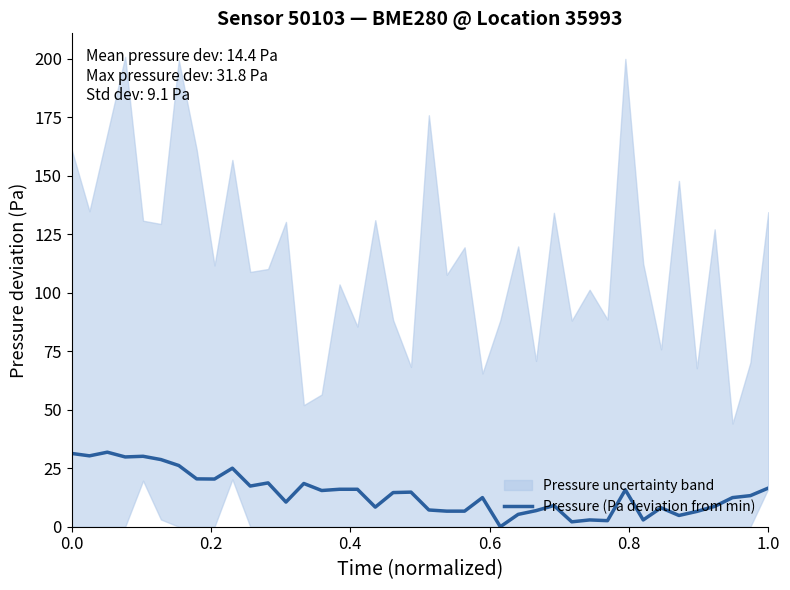

Is it true that Pressure (Pa deviation from min) equals 46.4 at 0.0?

False